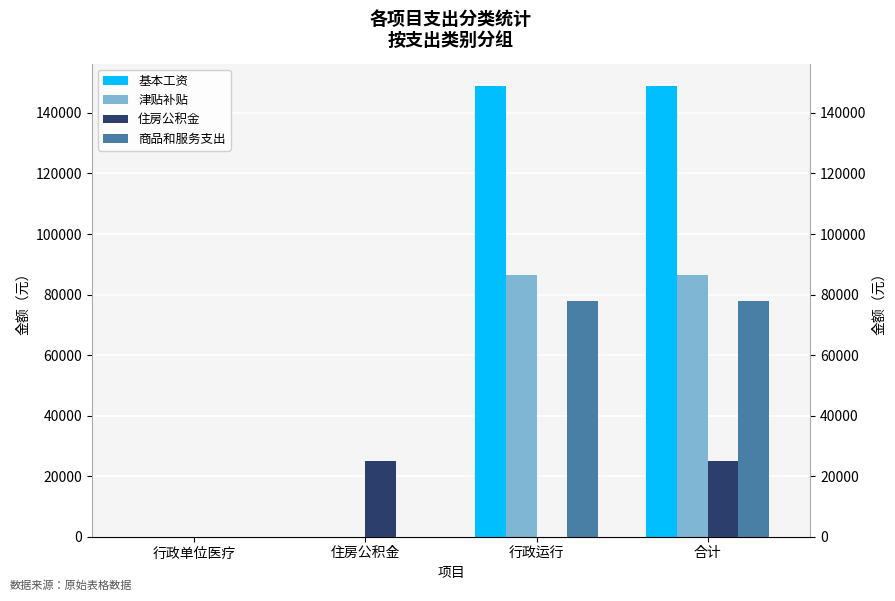

Is the value of 商品和服务支出 at 住房公积金 greater than the value of 津贴补贴 at 行政单位医疗?

No